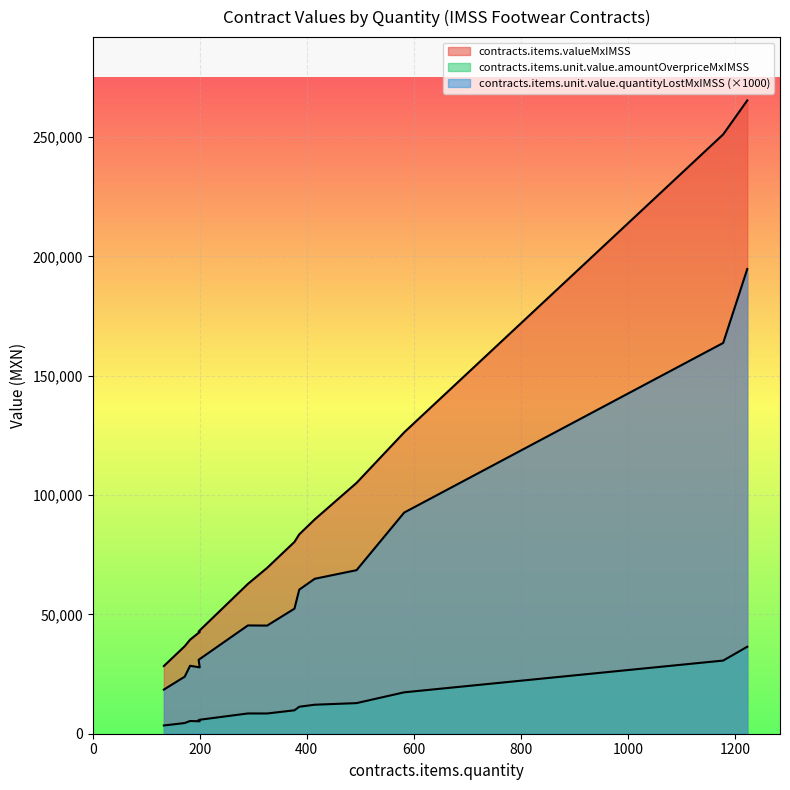

Which series has the largest total across all categories?

contracts.items.valueMxIMSS